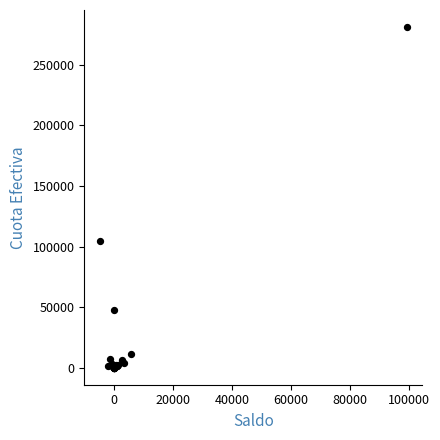

What Y value in the scatter plot is closest to 140592?

104887.2